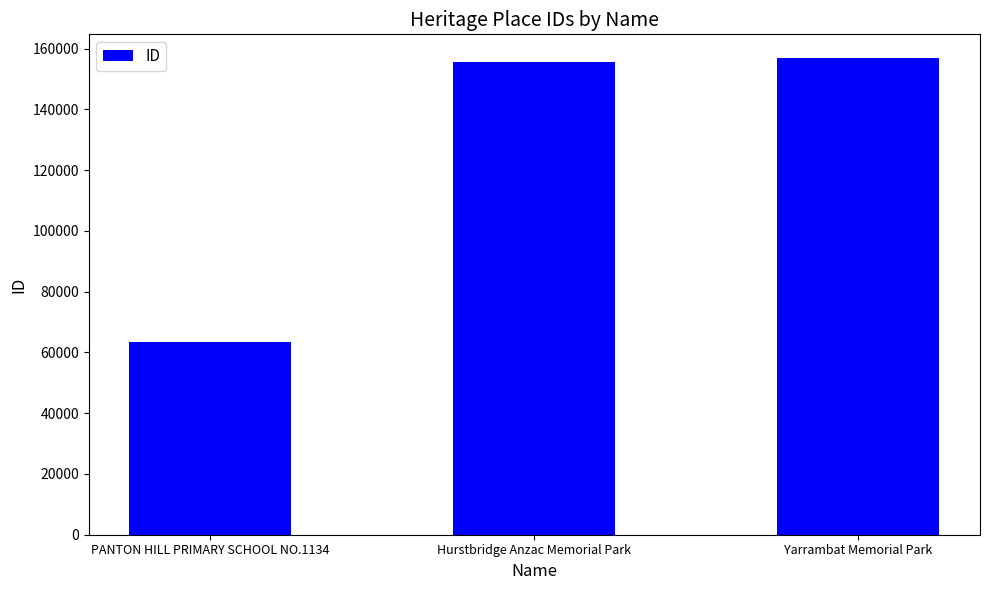

Approximately how many times larger is the value at Hurstbridge Anzac Memorial Park compared to Yarrambat Memorial Park?

1.0